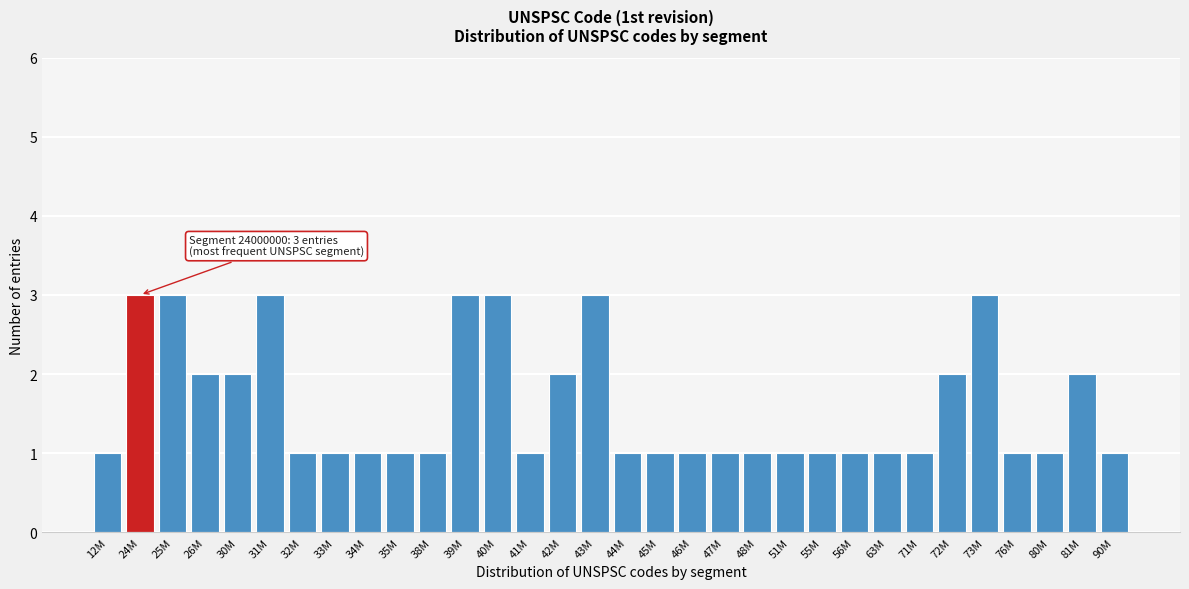

What is the label of the 1st bar from the left?

12M